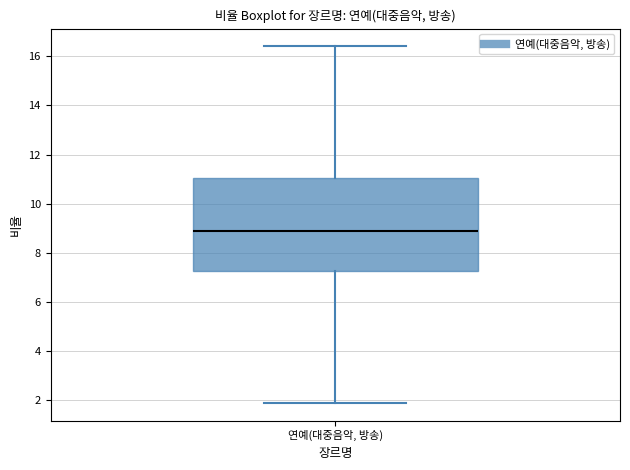

Read this box plot against the y-axis: the position of the median line, the range covered by the box, and the ends of both whiskers. The values are not printed on the chart, so give them approximately, as read against the axis.

median 9.0, box 7.2 to 11.0, whiskers 2.0 to 16.4